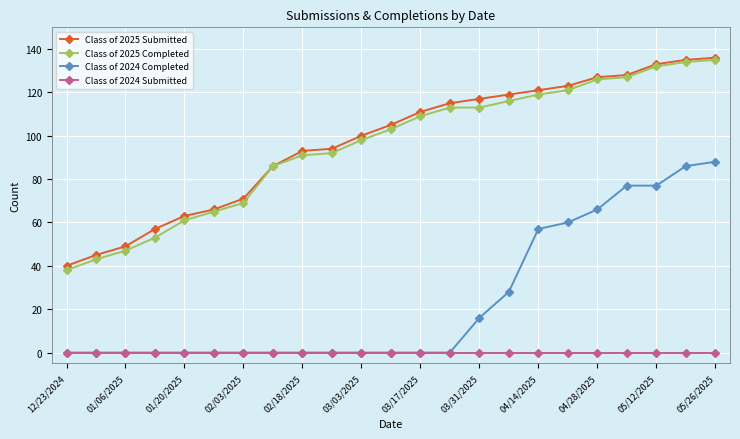

What is the value of the Class of 2025 Submitted point at the 12th from the left?

105